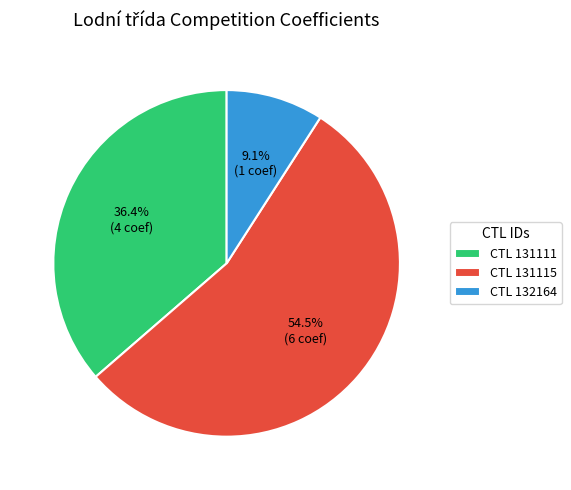

Count the number of slices in the pie.

3